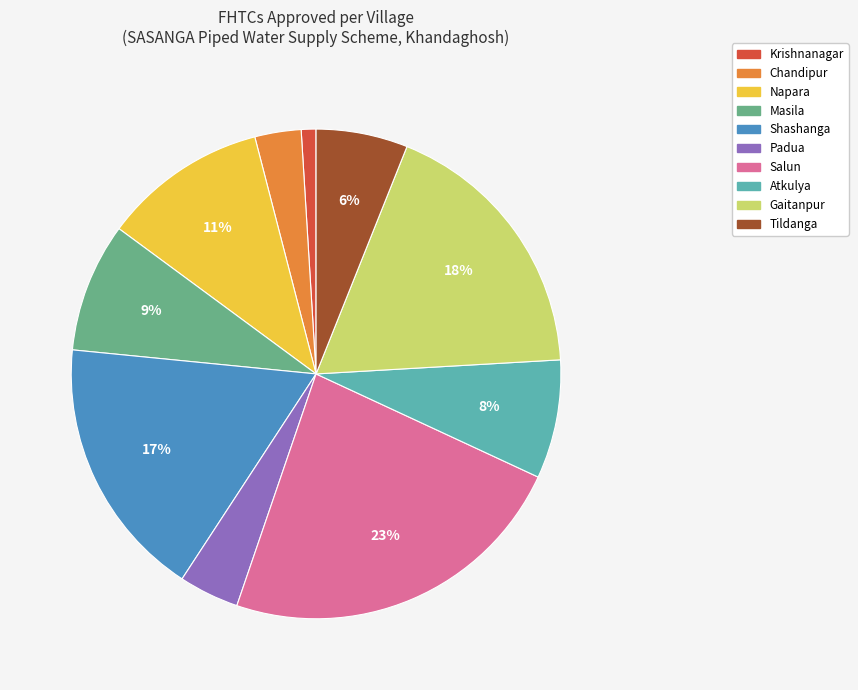

To the nearest percent, what percentage of the pie is Gaitanpur?

18%